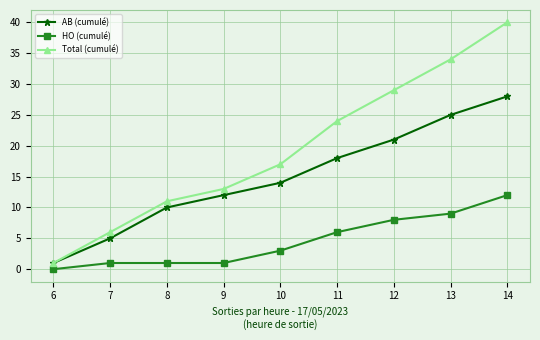

True or false: HO (cumulé) and AB (cumulé) intersect in this chart.

False